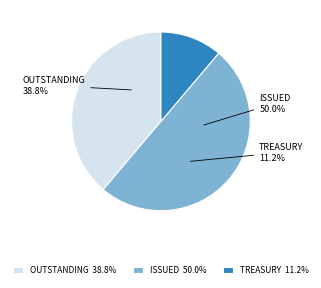

What percentage is the Common stock, shares outstanding slice, to the nearest percent?

39%